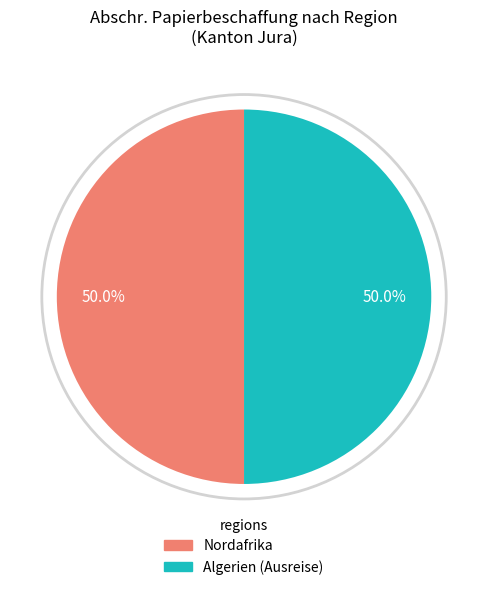

How many segments does this pie chart have?

2